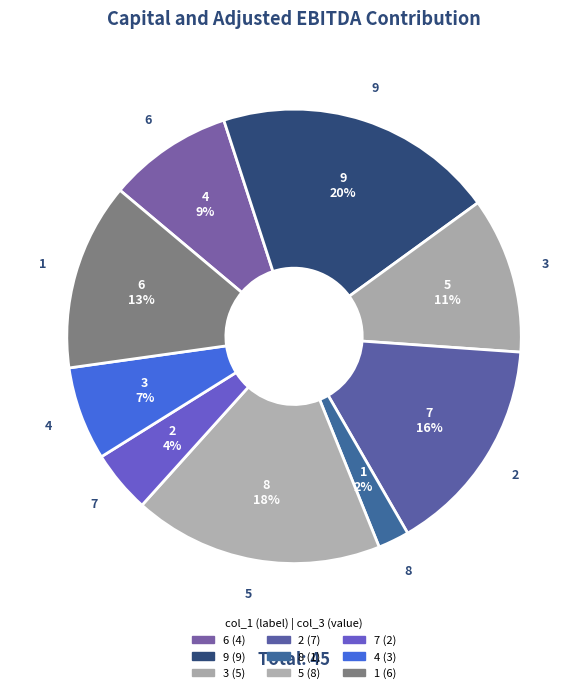

What percentage is NOT represented by 6?

91.1%